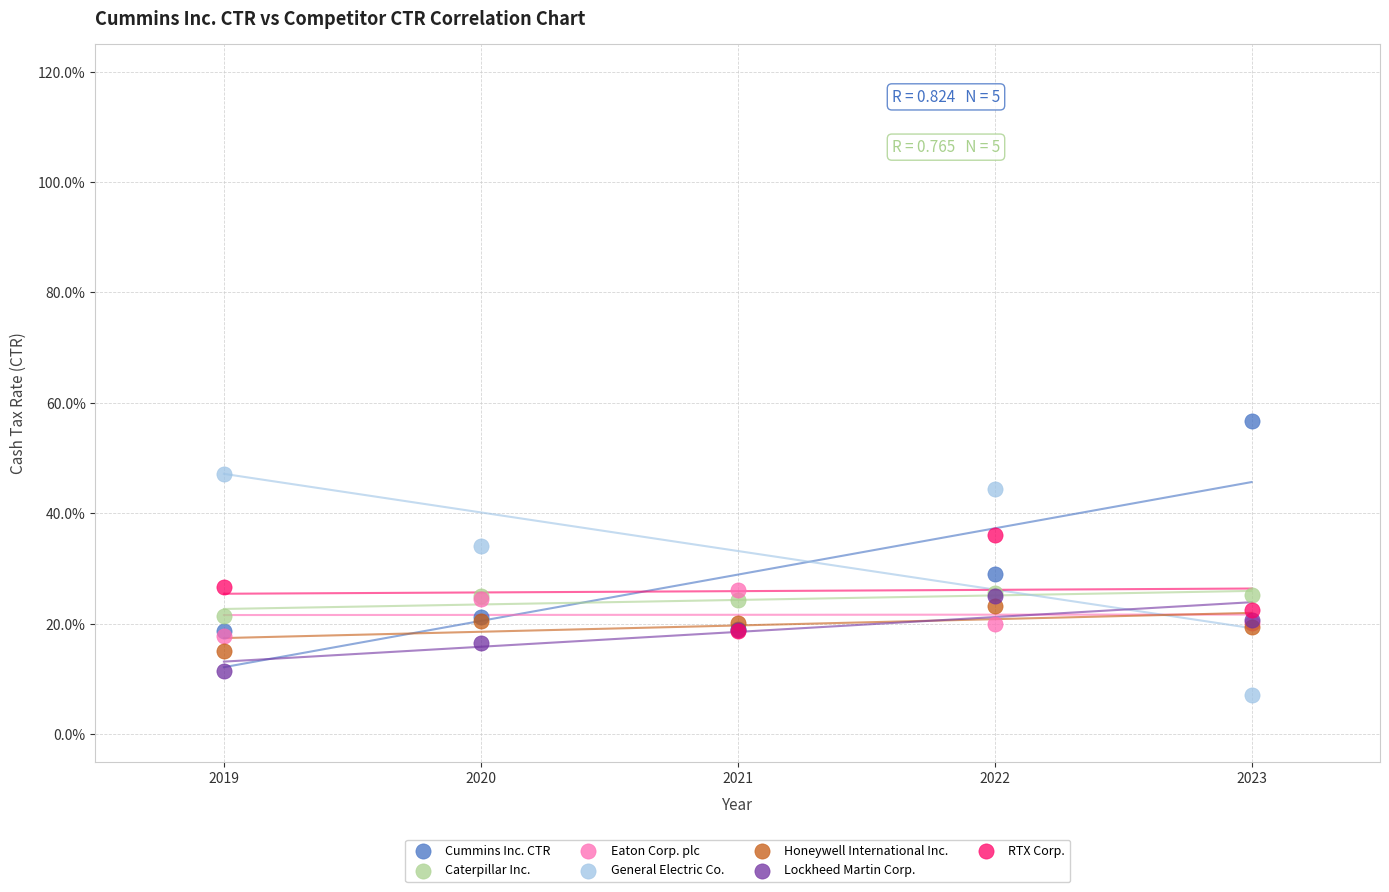

What are all the series names shown in the legend?

Cummins Inc. CTR, Caterpillar Inc., Eaton Corp. plc, General Electric Co., Honeywell International Inc., Lockheed Martin Corp., RTX Corp.